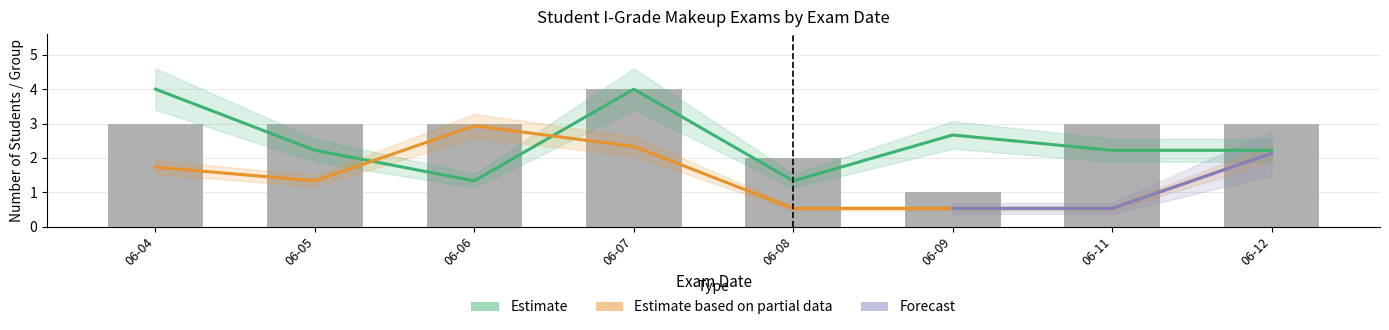

What is the difference between the maximum and second lowest values in the Estimate series?

2.7